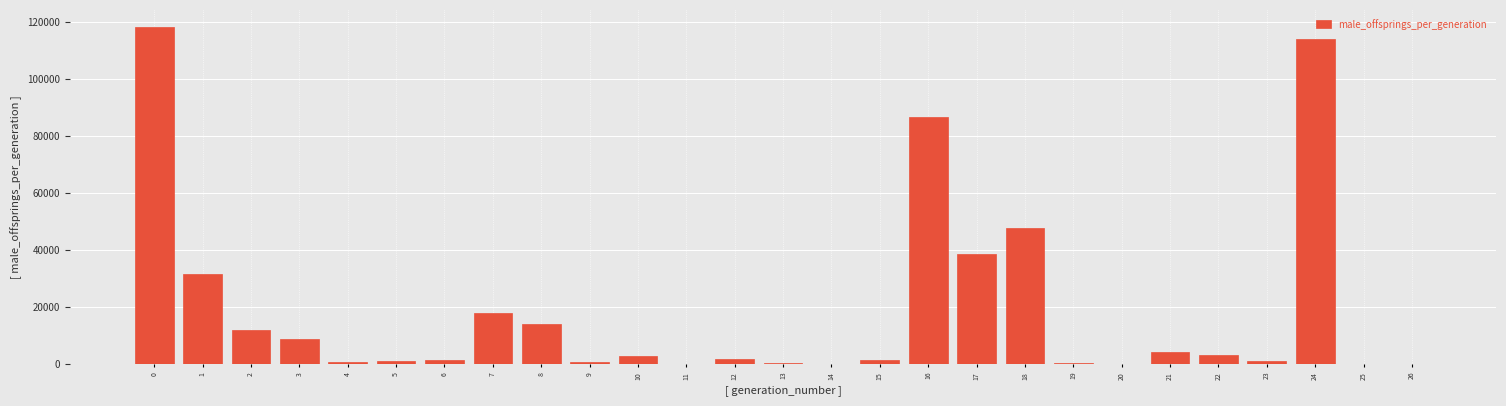

What is the maximum value shown in the chart?

118161